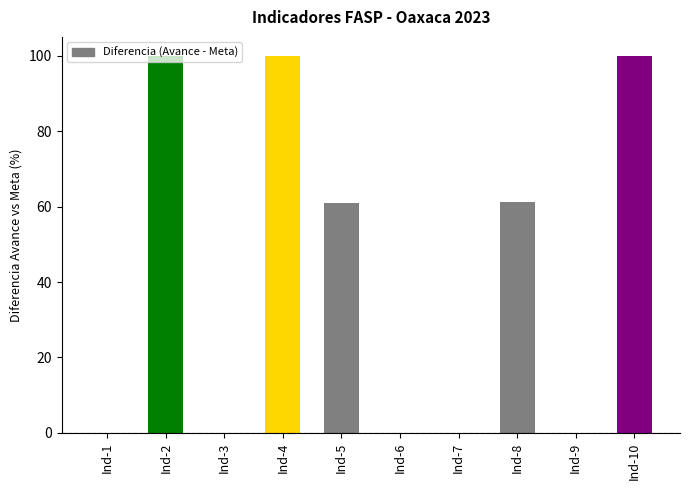

Read the value at Ind-5.

60.9